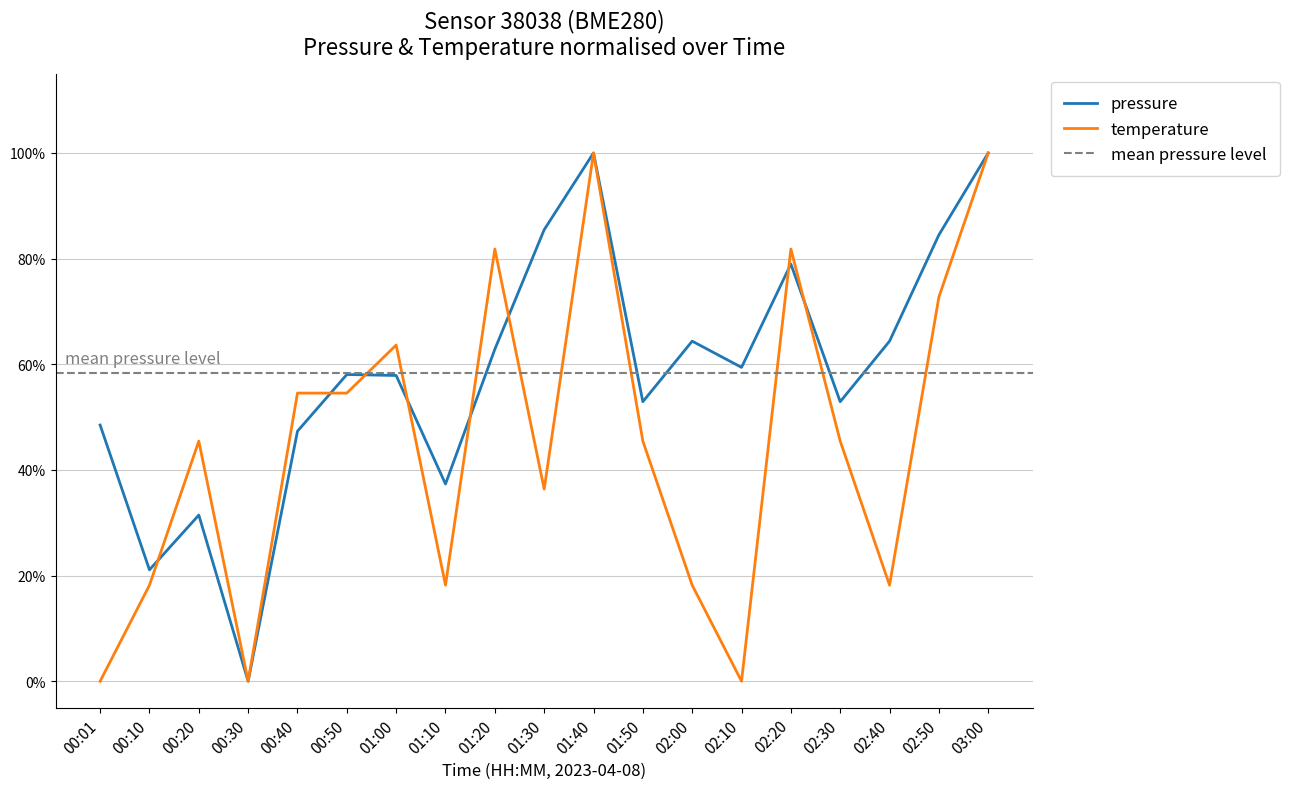

List the series in order of their overall mean, highest first.

pressure, temperature